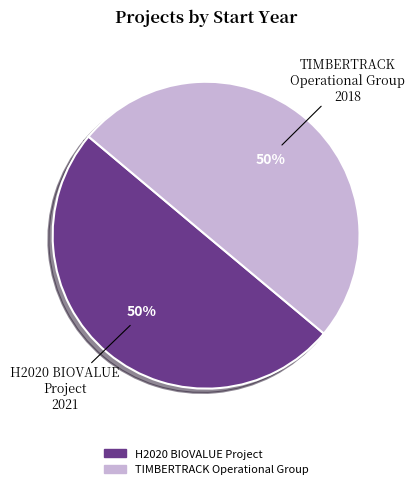

True or false: TIMBERTRACK Operational Group accounts for 37% of the total.

False